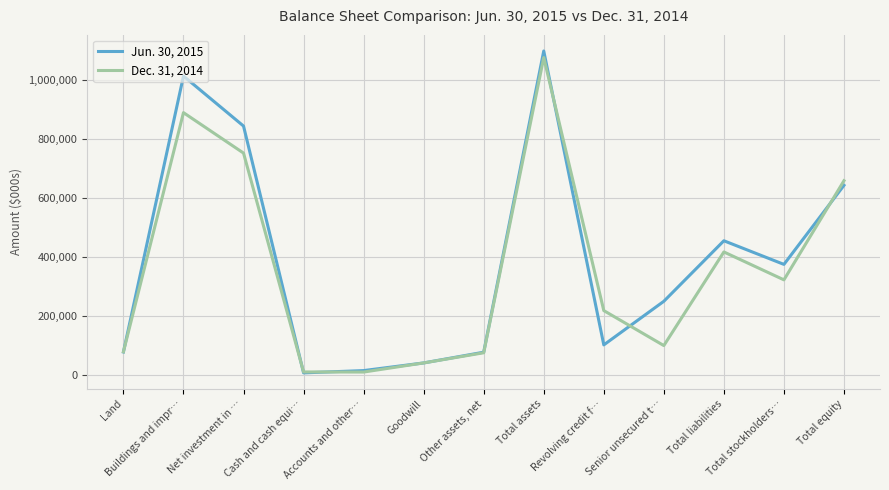

Which category has the highest value in the Dec. 31, 2014 series?

Total assets